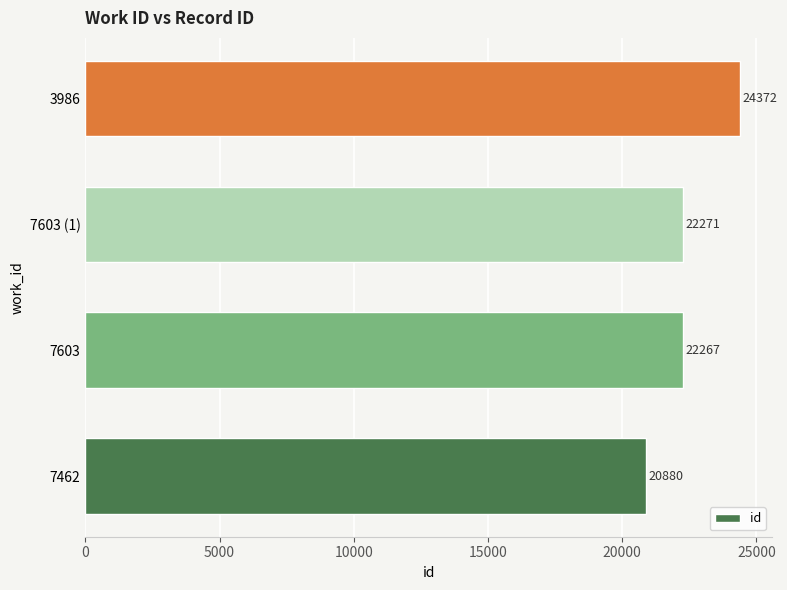

Which label corresponds to the largest value in the chart?

3986